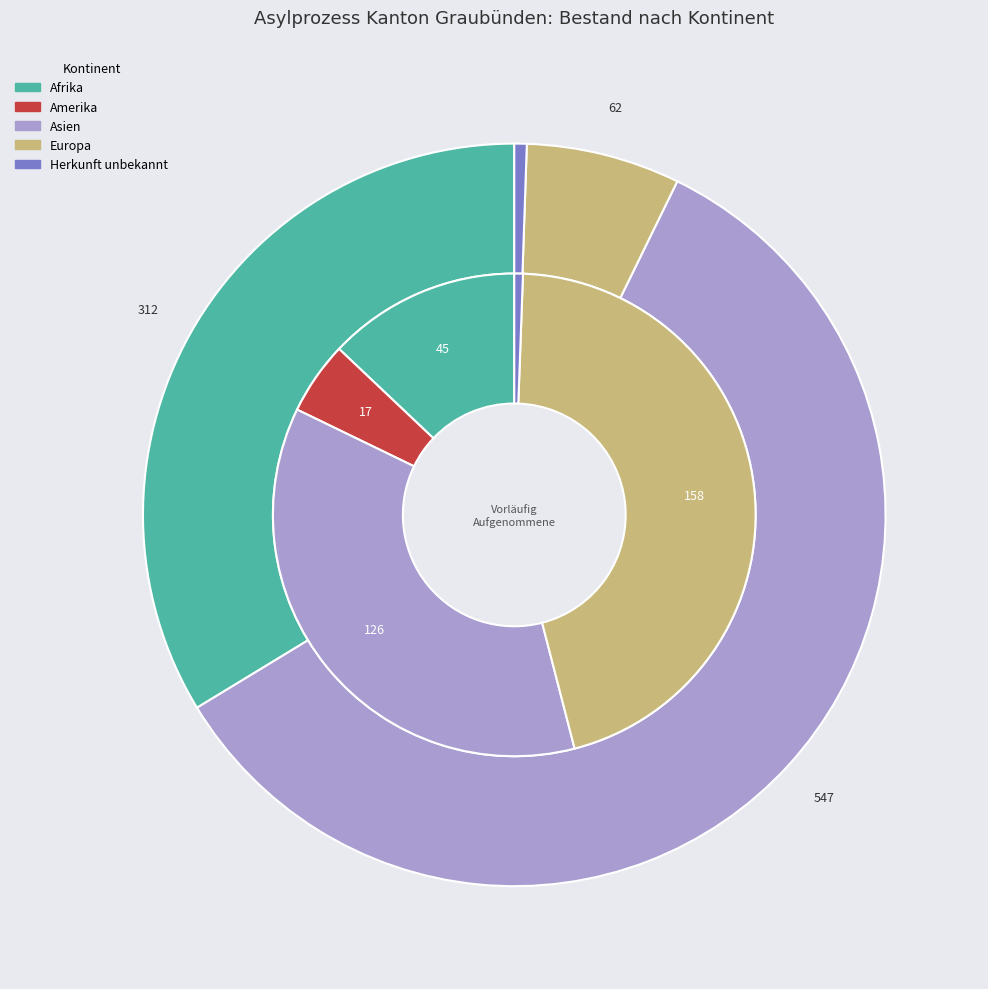

What percentage is NOT represented by Asien?

40.9%